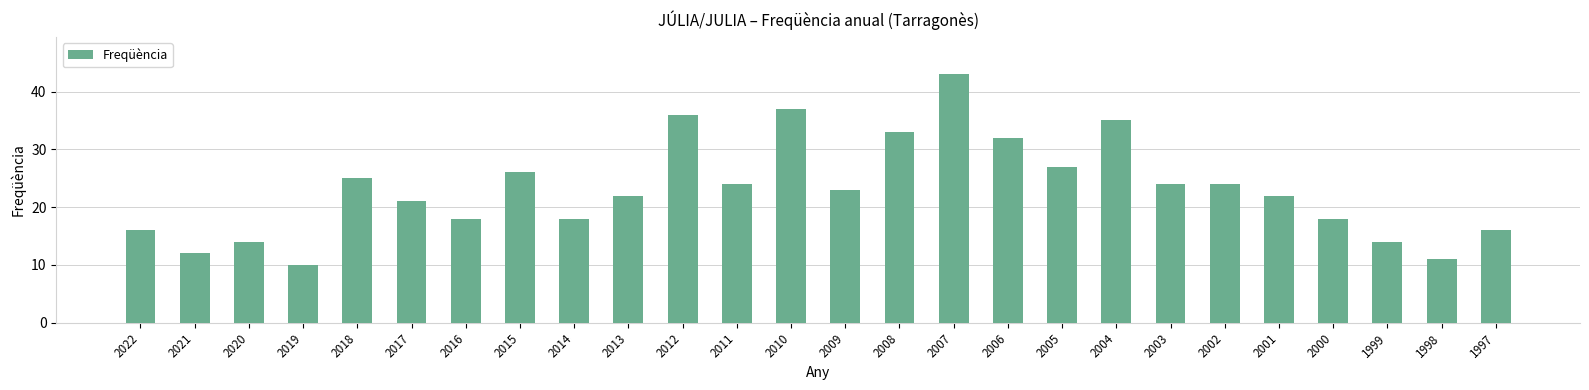

Which has a higher value, 1997 or 2017?

2017